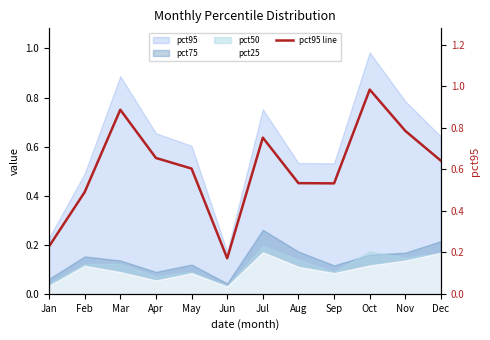

How many categories are shown in the chart?

12